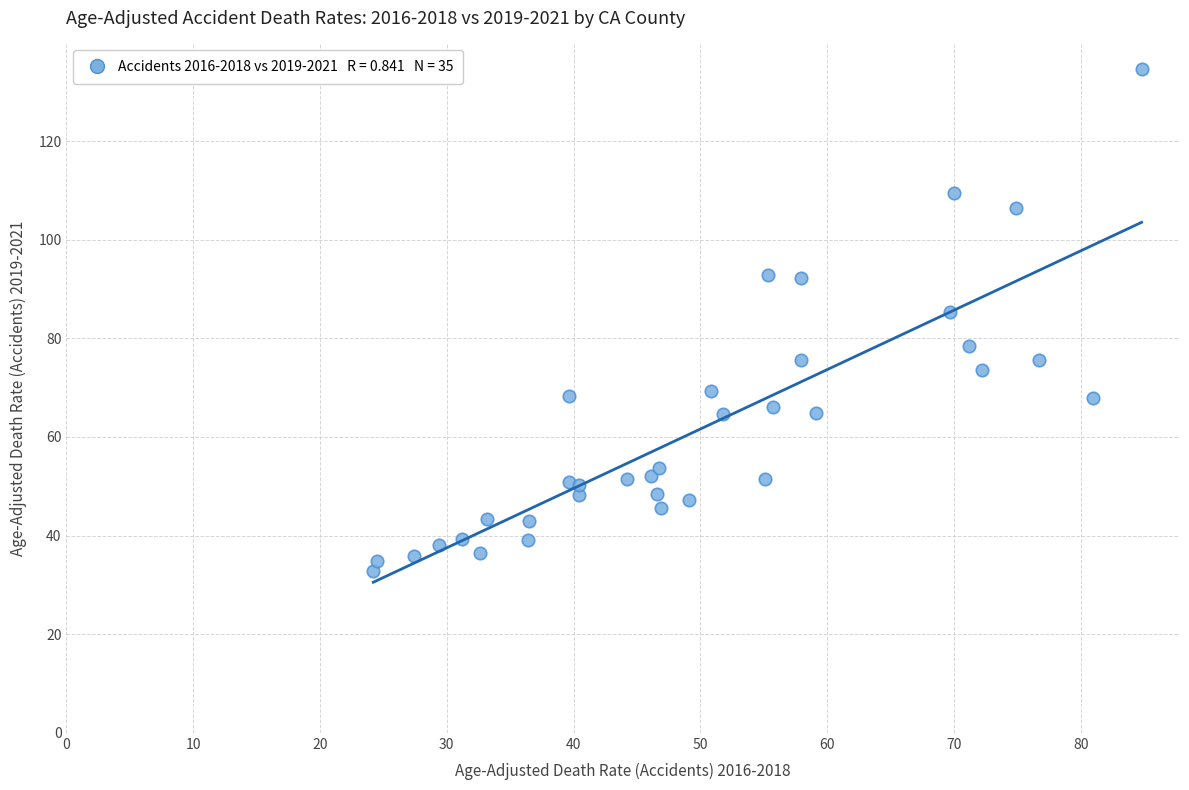

What Y value in the scatter plot is closest to 83?

85.3